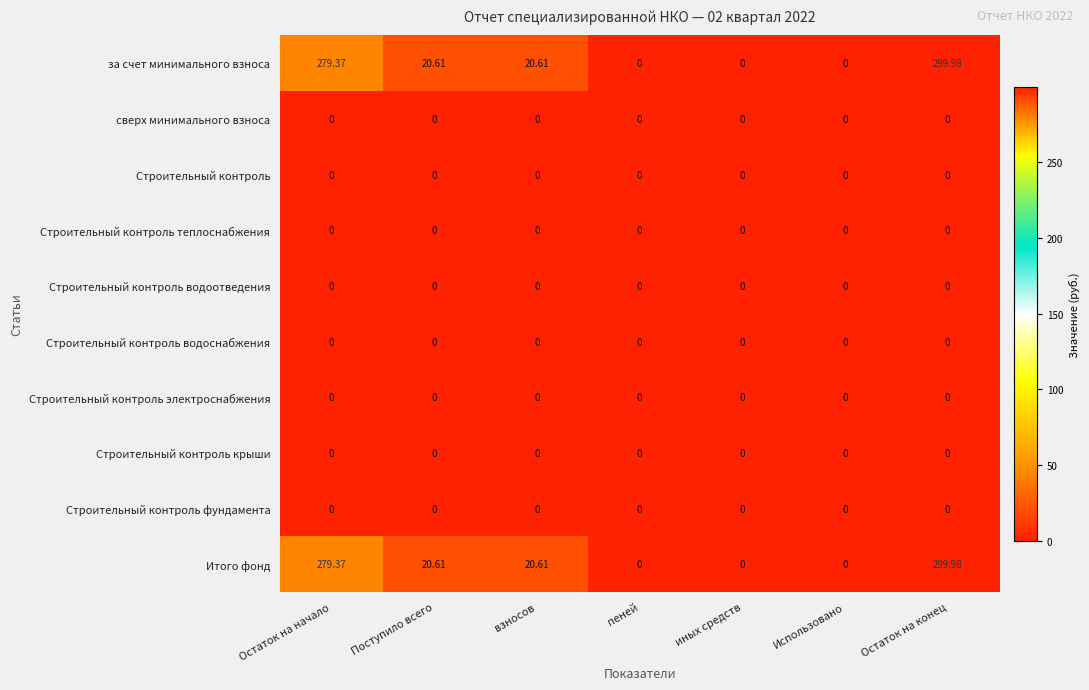

Which category has the highest value across all series?

Остаток на конец